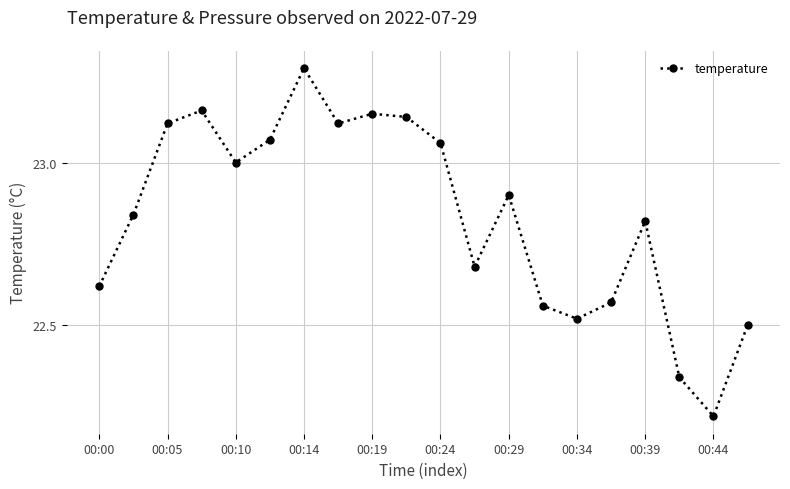

How many interior local peaks (higher than both neighbors) does the data have?

5